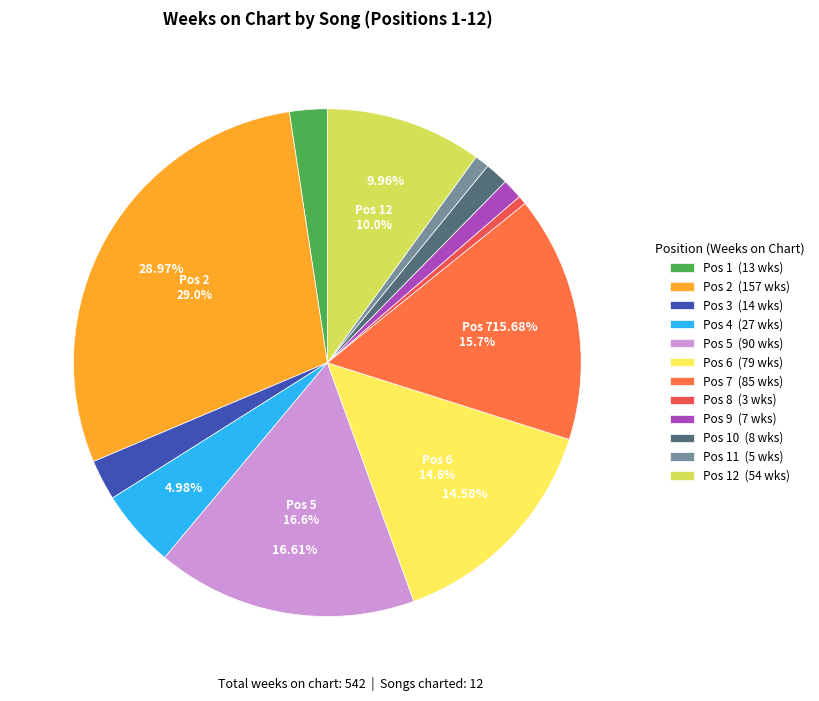

What is the largest slice in the pie chart?

Pos 2 (157 wks)